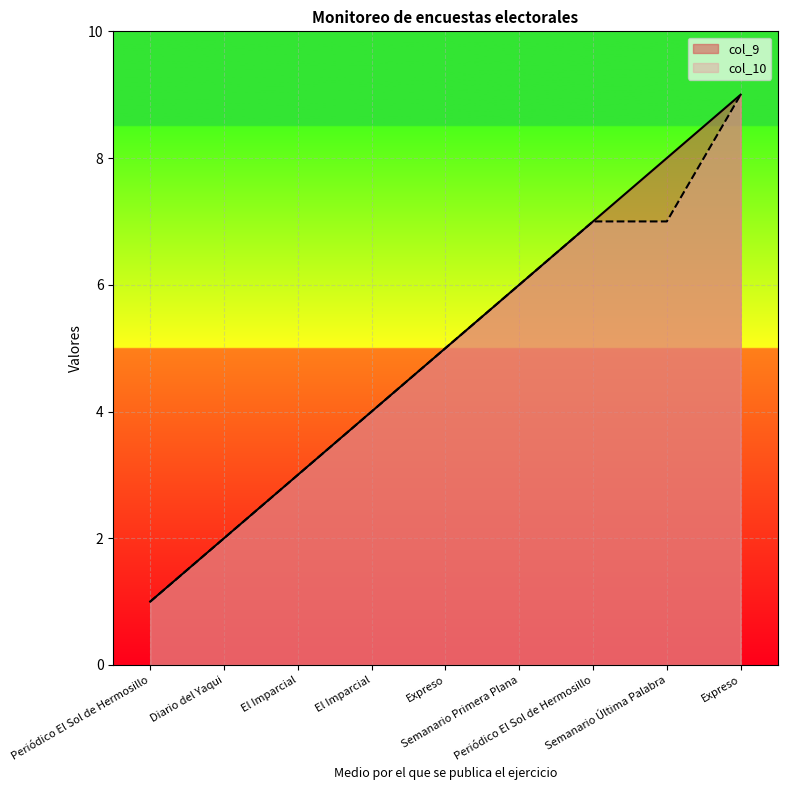

Which category has the highest value in the col_10 series?

Expreso